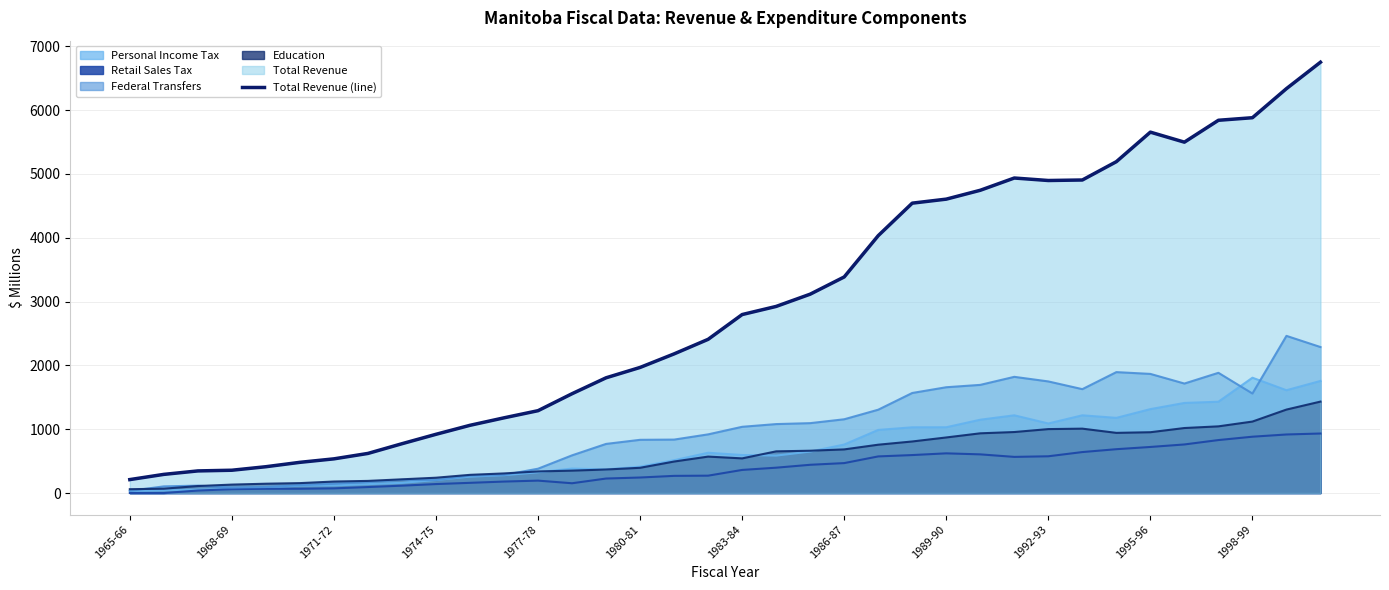

What is the average value?

2901.6